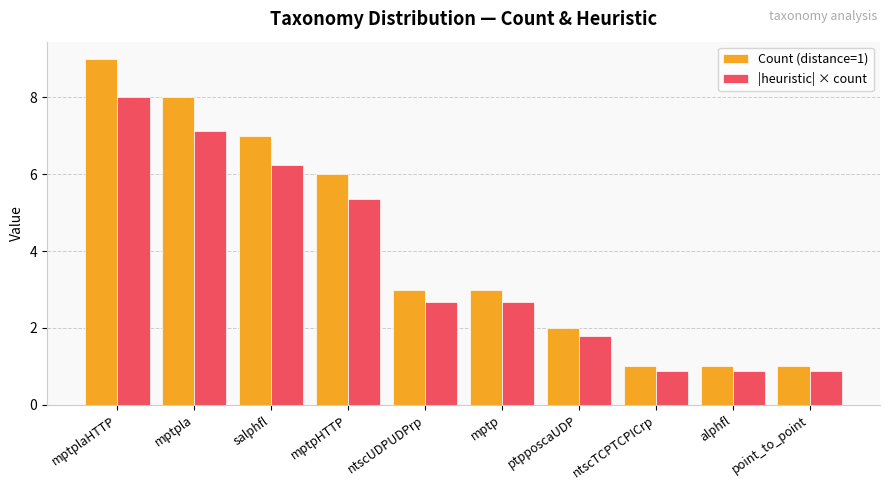

What position from the right is point_to_point?

1